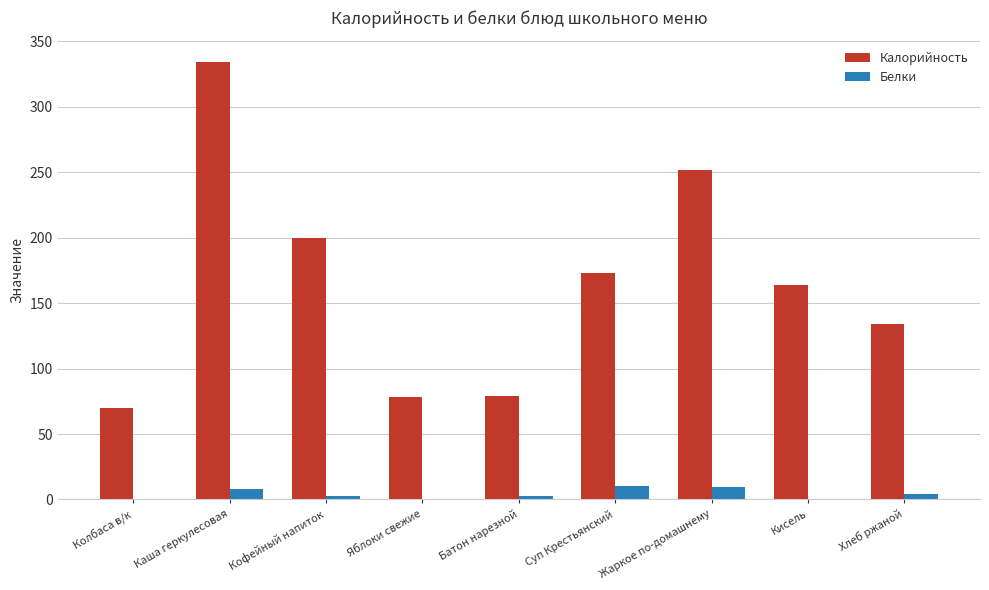

Which series has the largest total across all categories?

Калорийность